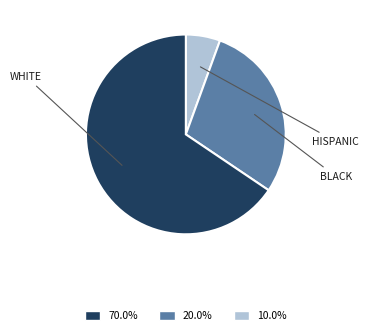

Is there any slice that represents more than half of the pie?

Yes